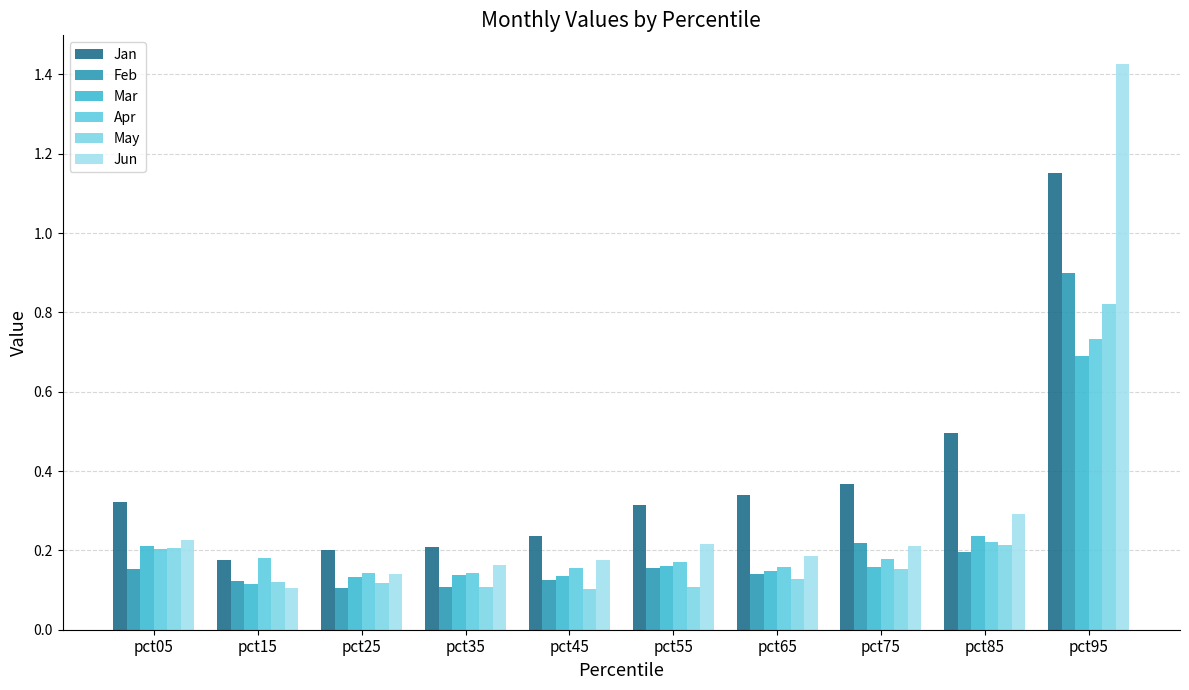

Which has a higher value, pct75 or pct25?

pct75